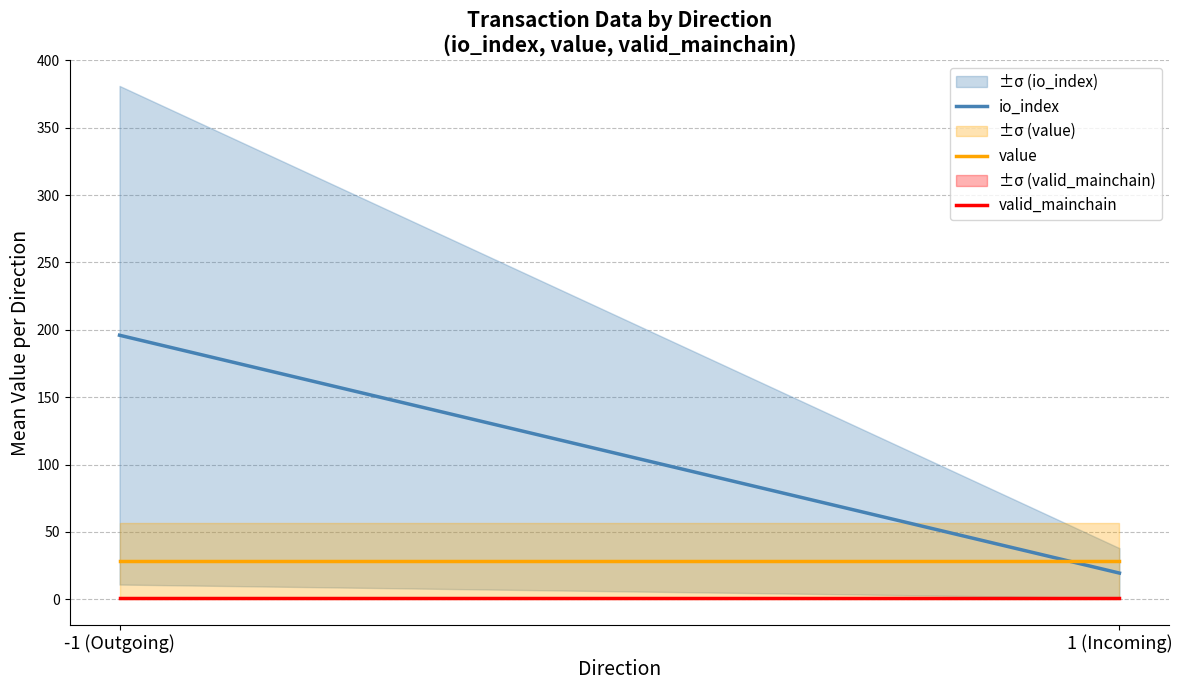

What is the total value across all series at -1 (Outgoing)?

225.4